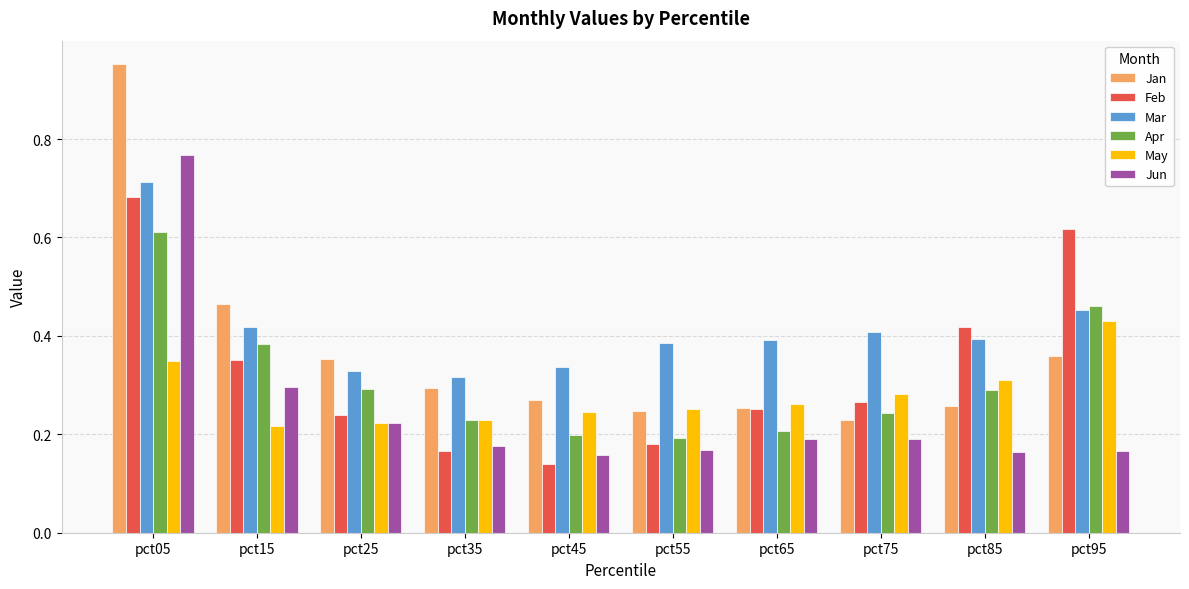

Which series has the largest total across all categories?

Mar